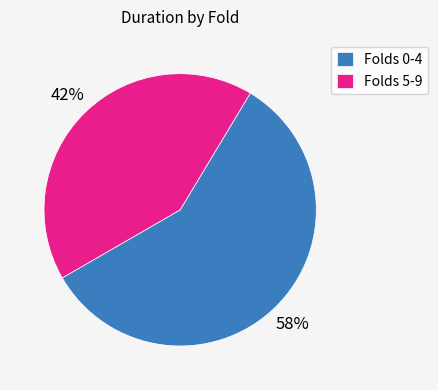

Which slice is the smallest?

Folds 5-9